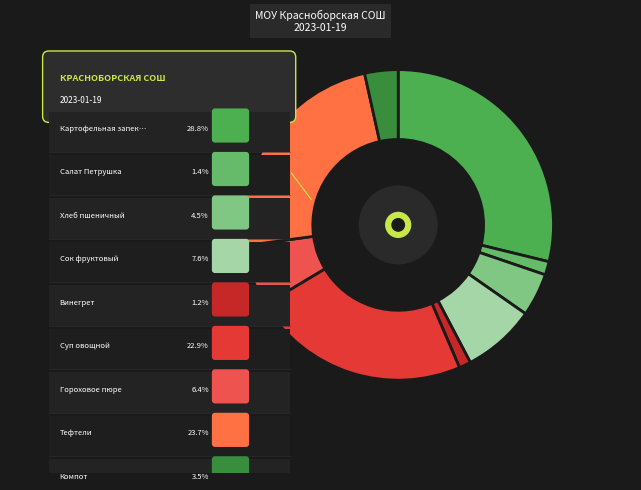

Rank the categories by value from highest to lowest.

Картофельная запеканка, Тефтели, Суп овощной, Сок фруктовый, Гороховое пюре, Хлеб пшеничный, Компот, Салат Петрушка, Винегрет